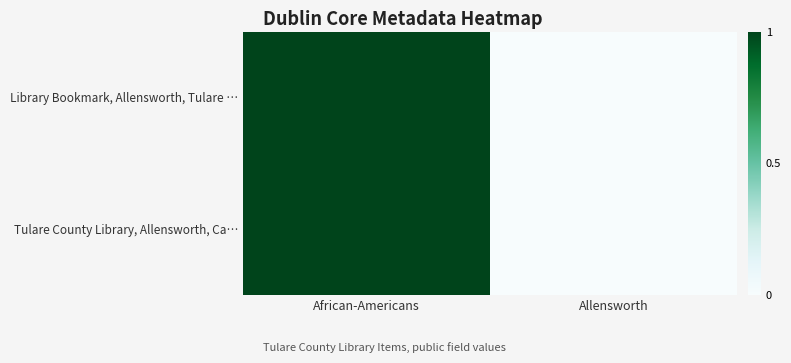

At how many categories does at least one series exceed 0?

1